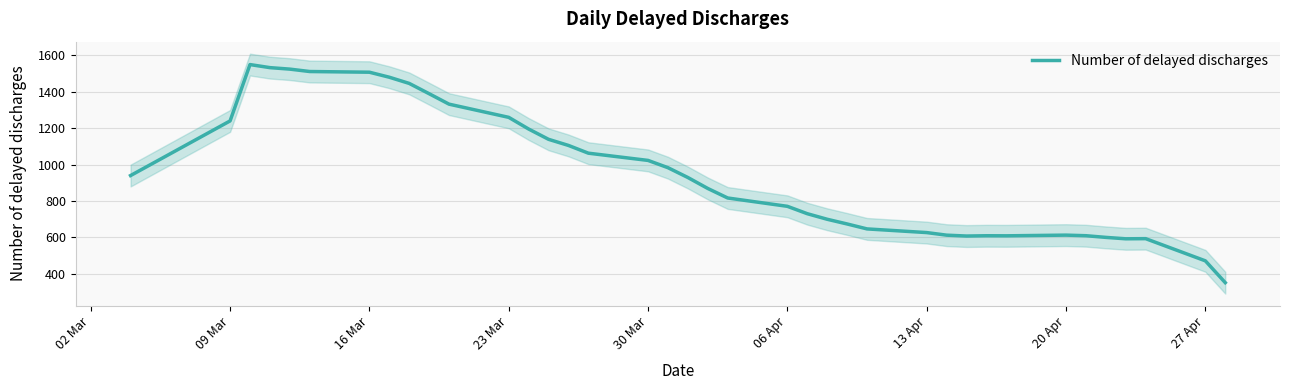

What is the minimum value for Number of delayed discharges?

350.6